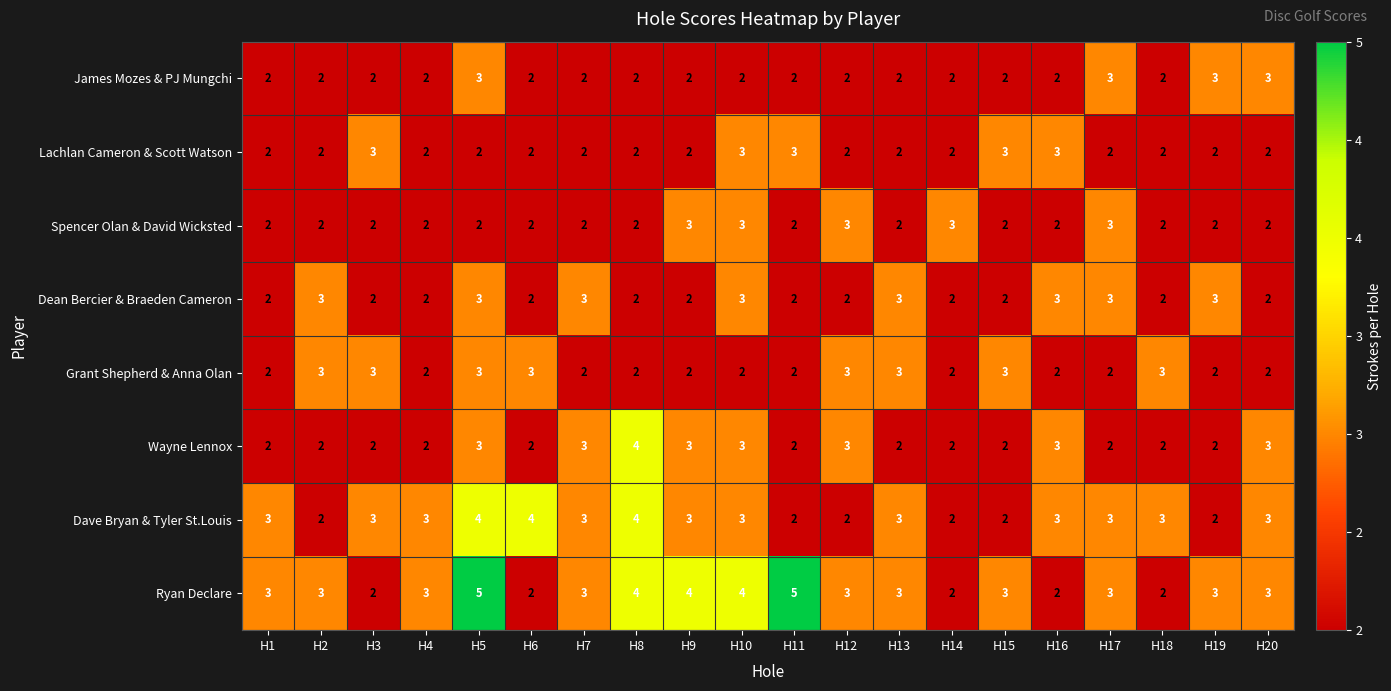

What is the total value across all series at H6?

19